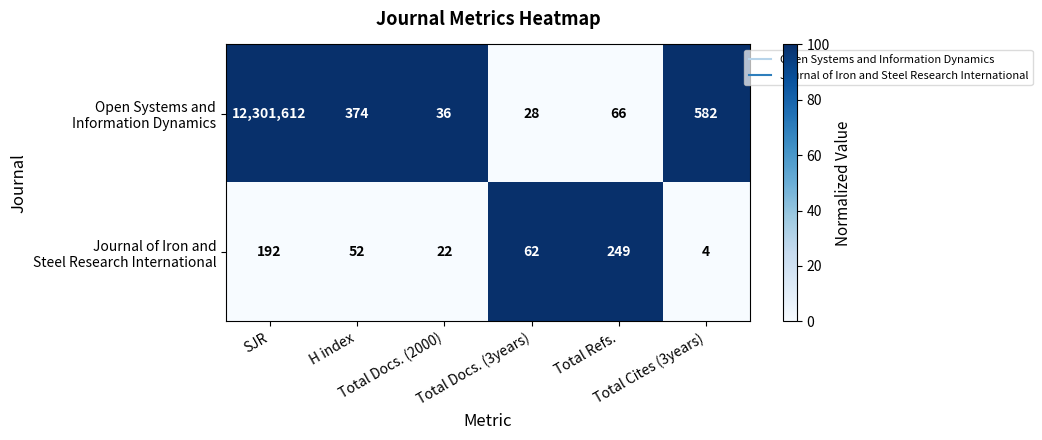

Rank the series by their average value, from lowest to highest.

Journal of Iron and Steel Research International, Open Systems and Information Dynamics